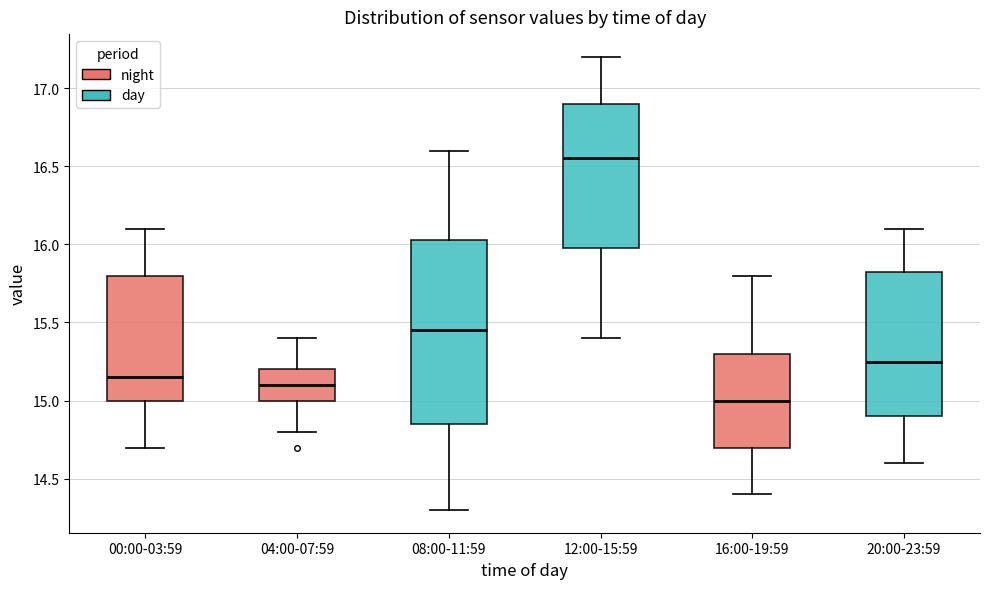

Which box's median line is the lowest?

16:00-19:59